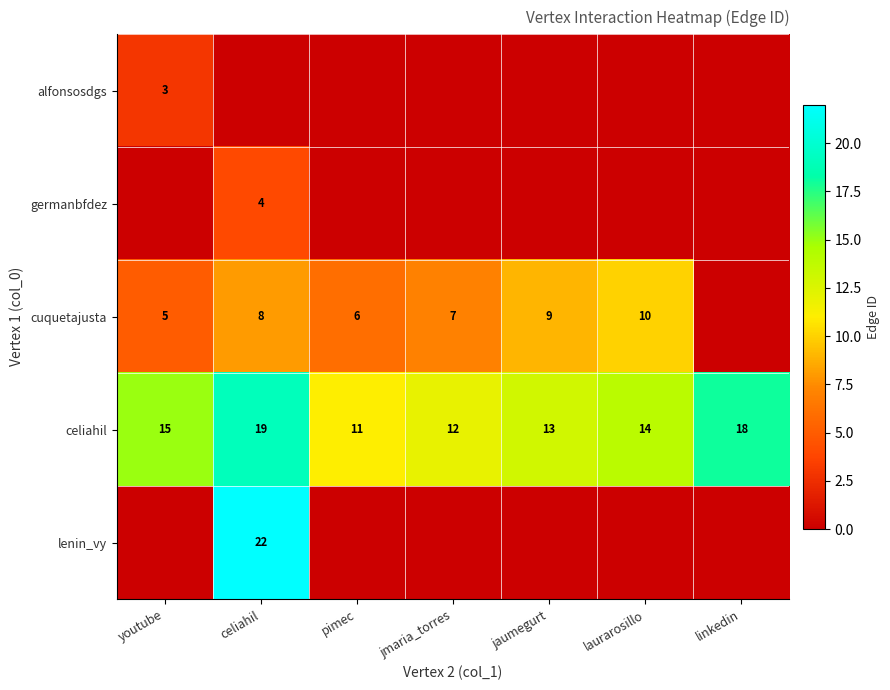

The value of celiahil at celiahil is 19. True or false?

True